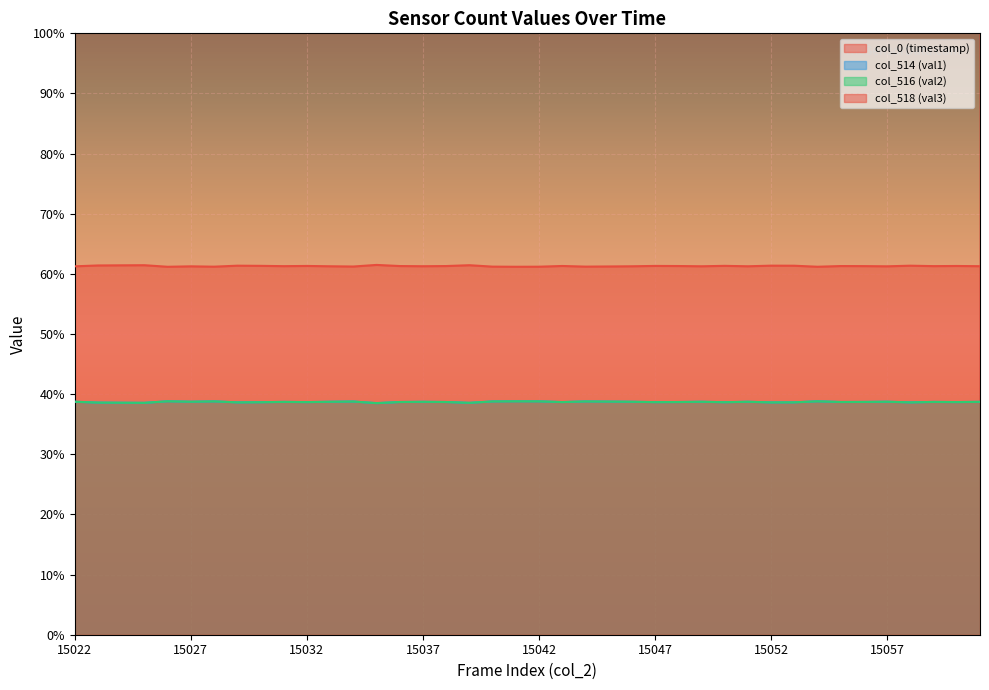

Does the chart display data point markers on the line(s)?

No